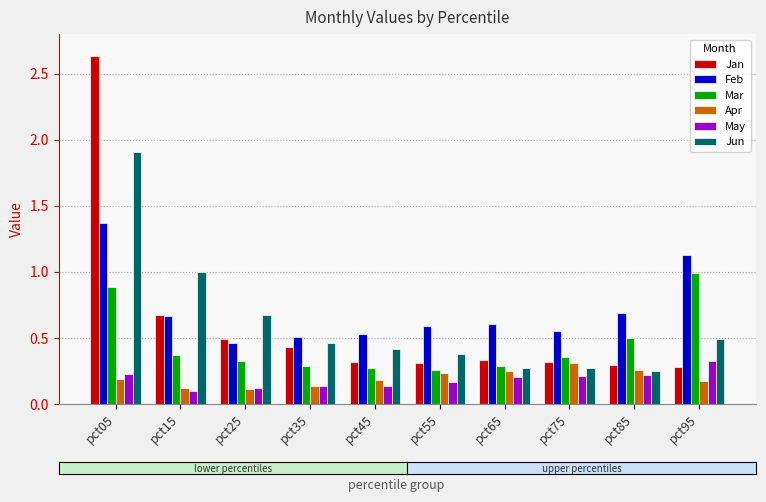

Where is Feb nearest to the value 0?

pct25